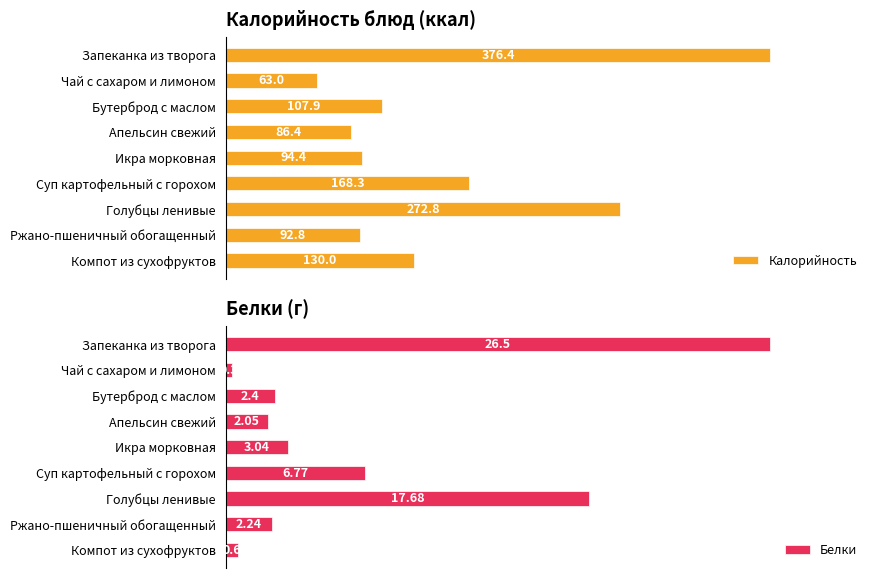

Is the value of Калорийность at Икра морковная greater than the value of Белки at Апельсин свежий?

Yes